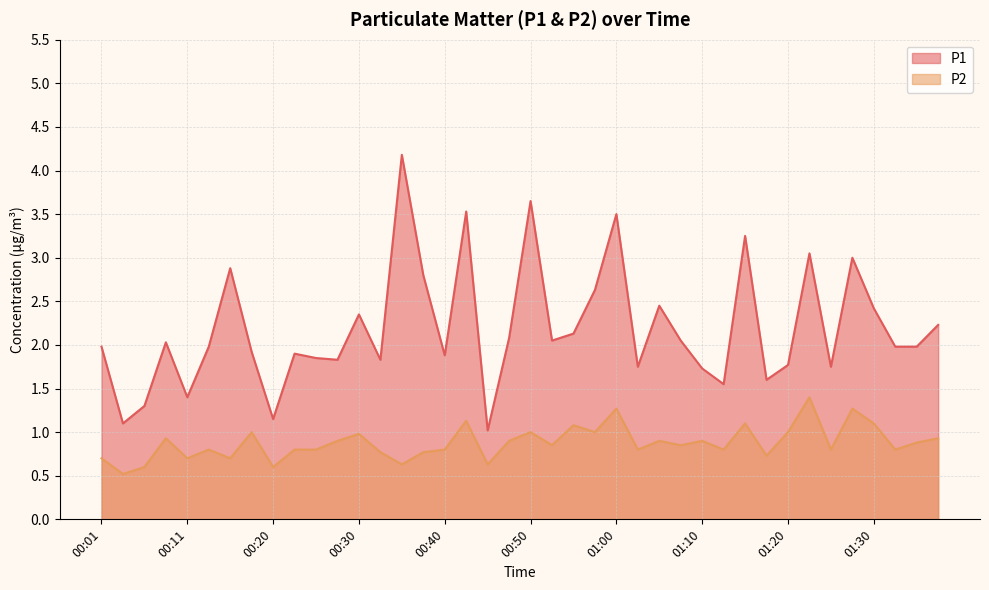

Read the P2 value at 01:07.

0.8